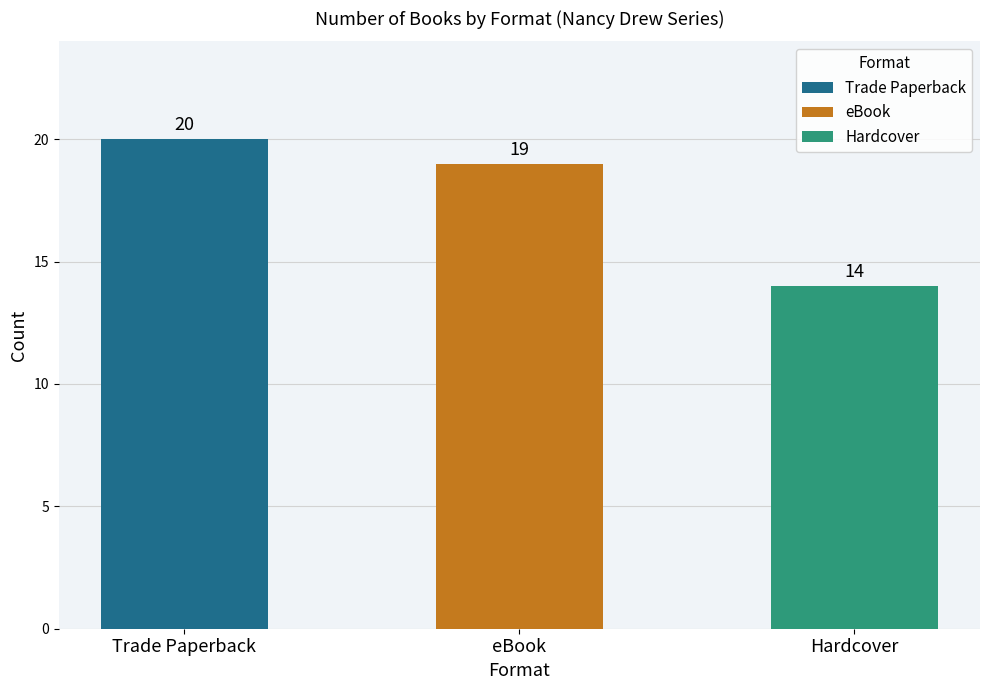

What is the label of the 3rd bar from the right?

Trade Paperback